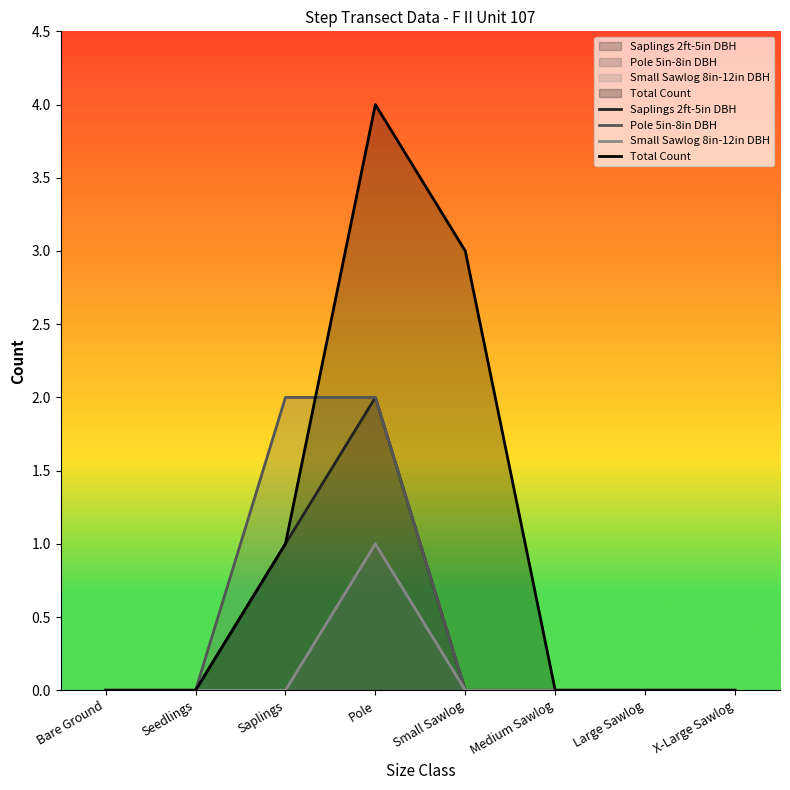

At how many categories does at least one series exceed 1?

3